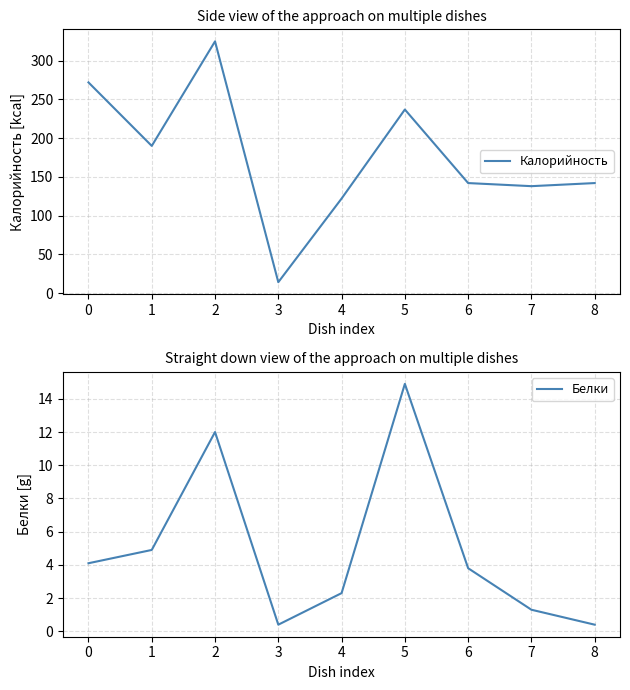

How many values in the Белки series are below 3?

4